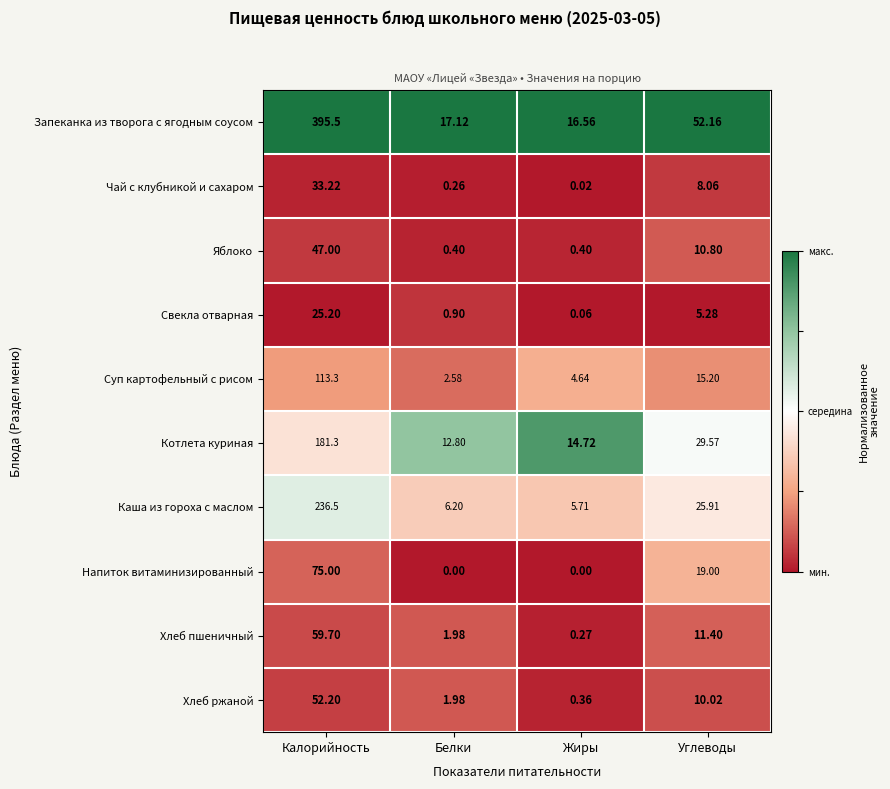

At which category is the sum across all series the highest?

Калорийность